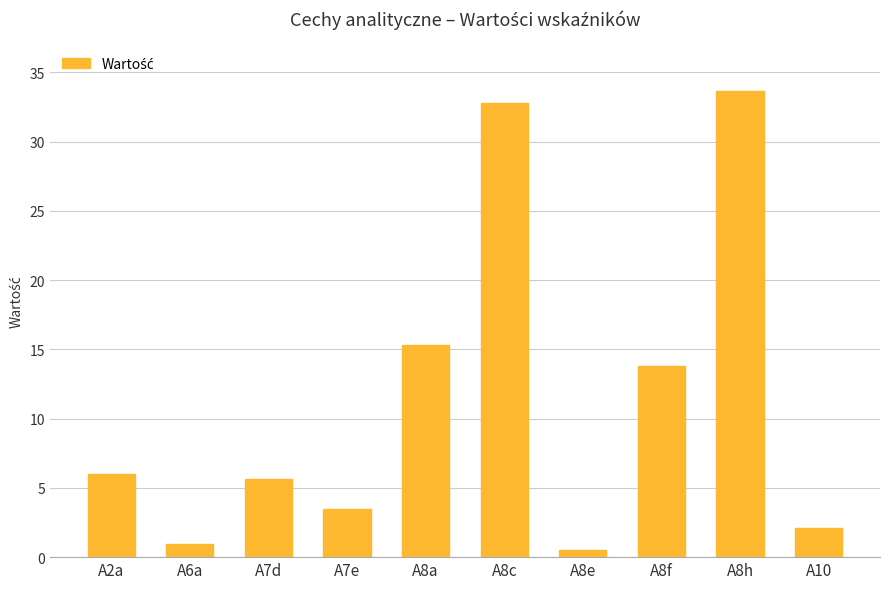

Between A8a and A8c, which is larger?

A8c